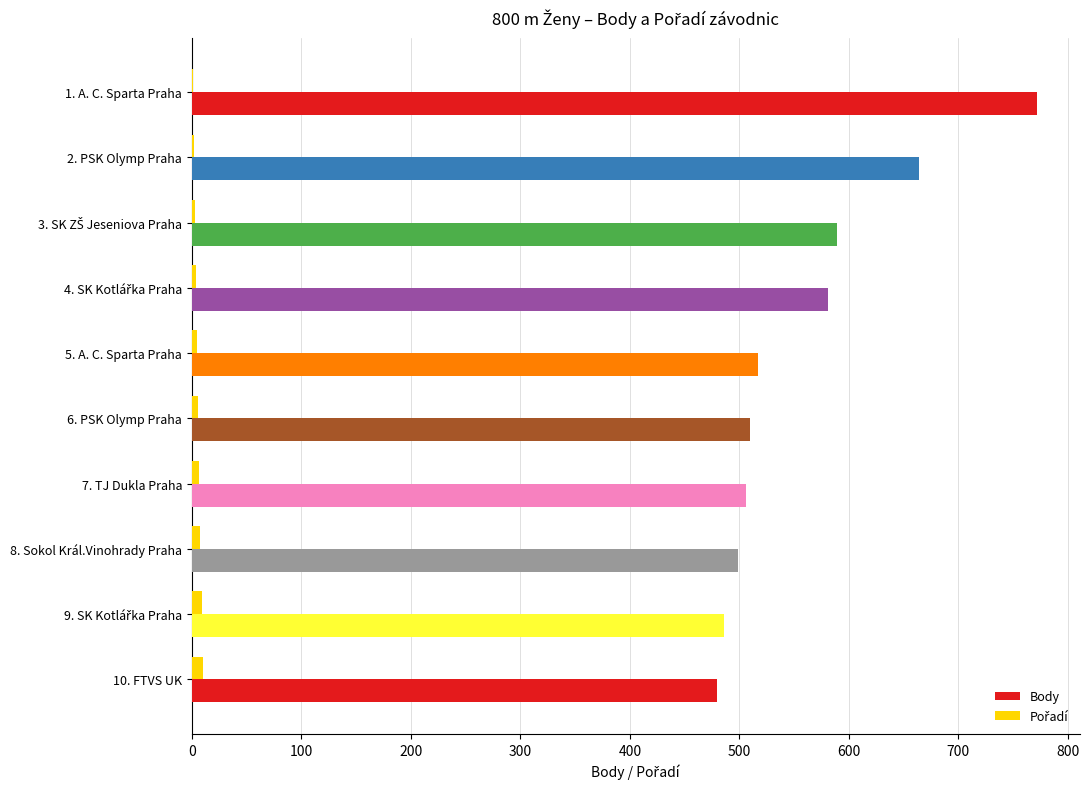

At which category does the chart reach its peak across all series?

1. A. C. Sparta Praha